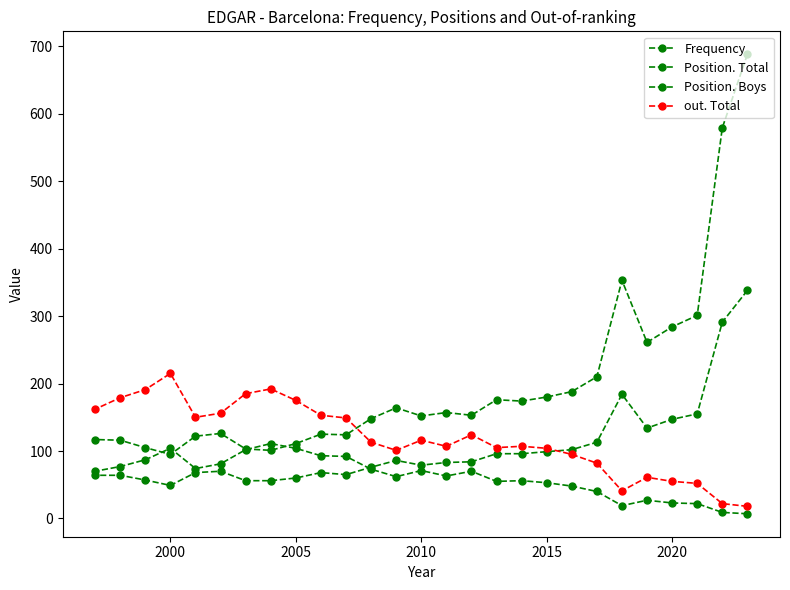

How many categories are shown in the chart?

27